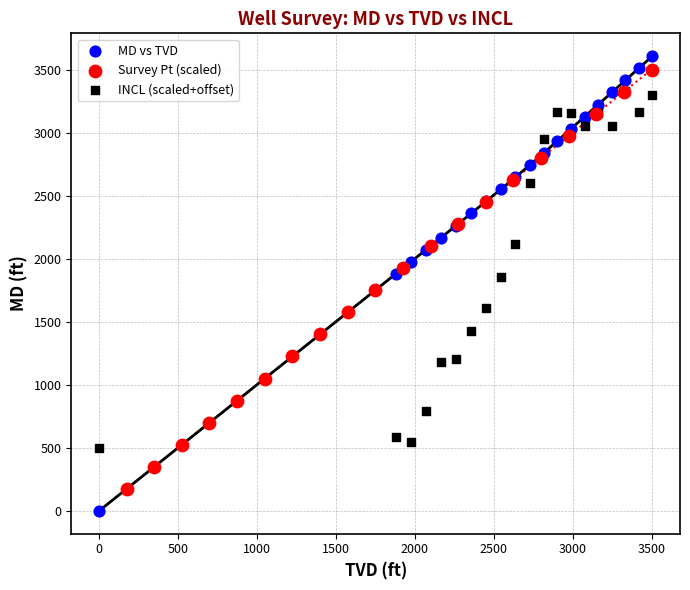

Which series contains the lowest Y value?

MD vs TVD